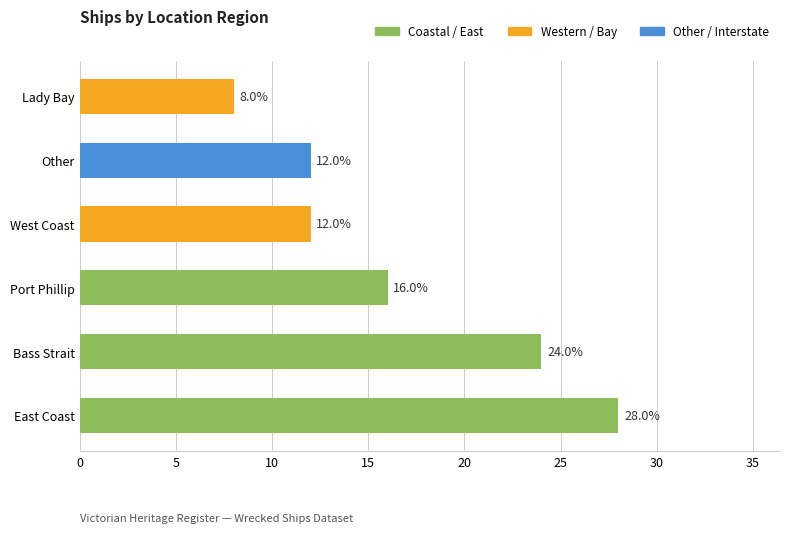

Reading left to right, extract all data points from this chart.

28.0	24.0	16.0	12.0	12.0	8.0